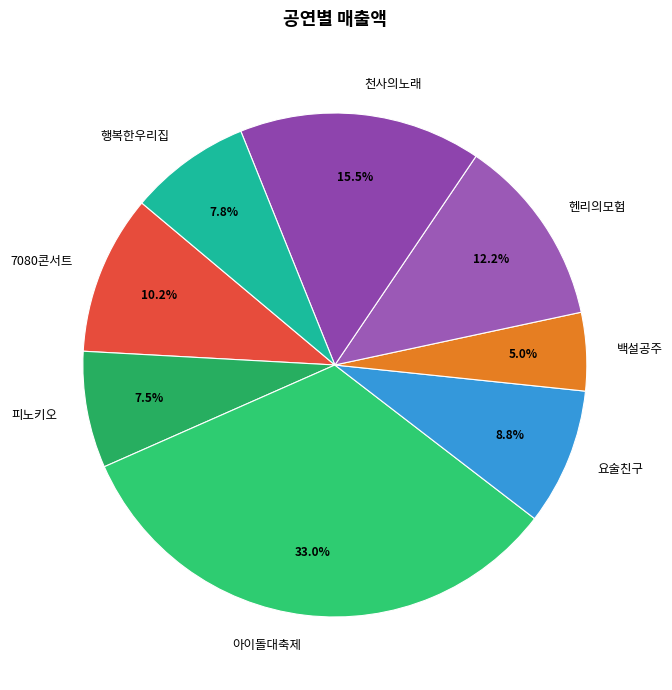

What is the total percentage of 행복한우리집 and 피노키오?

15.3%